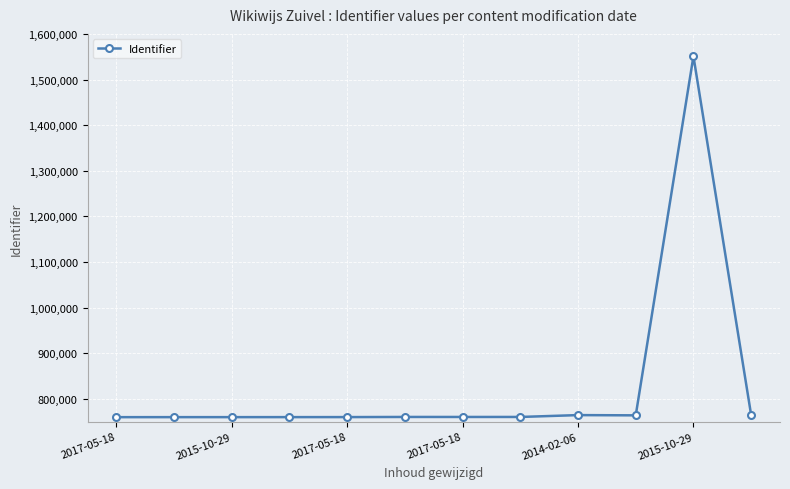

What is the difference between the maximum and minimum values?

790922